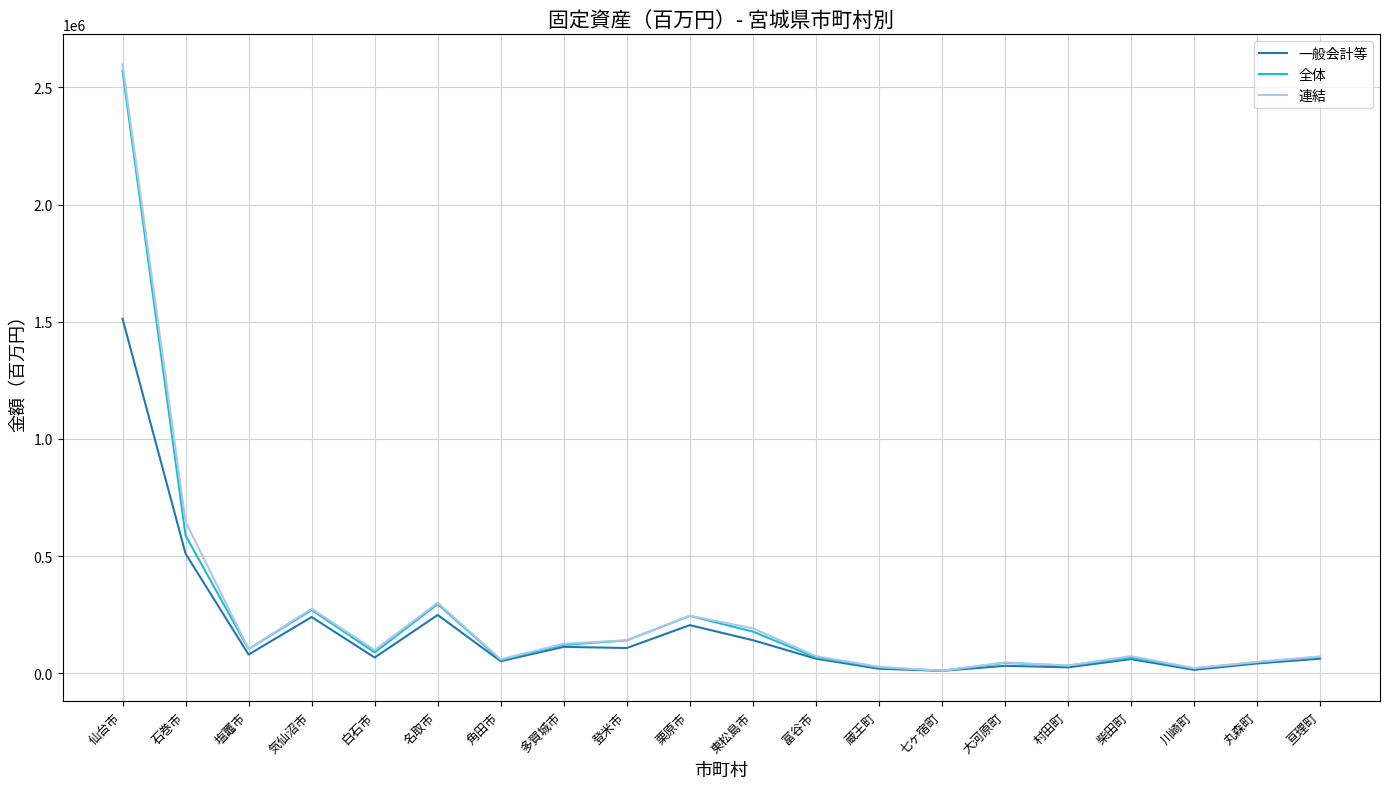

What is the maximum value shown in the chart?

2597169